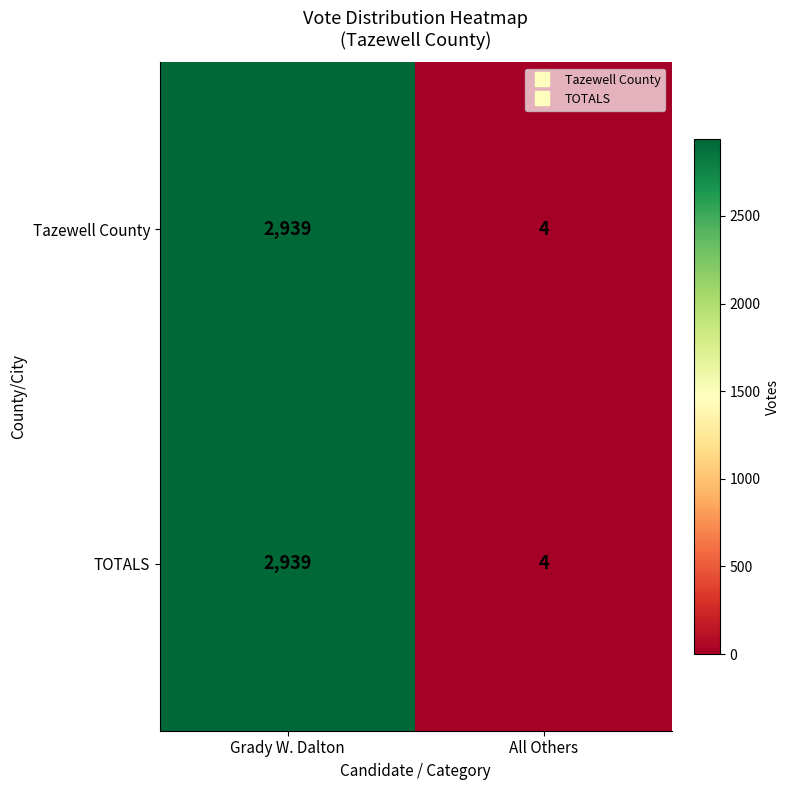

What is the smallest value displayed?

4